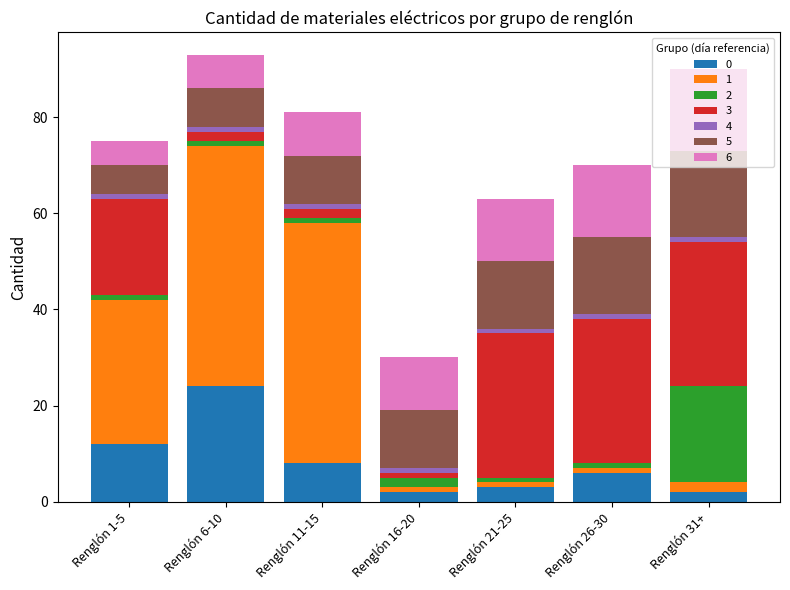

What is the maximum value for 0?

24